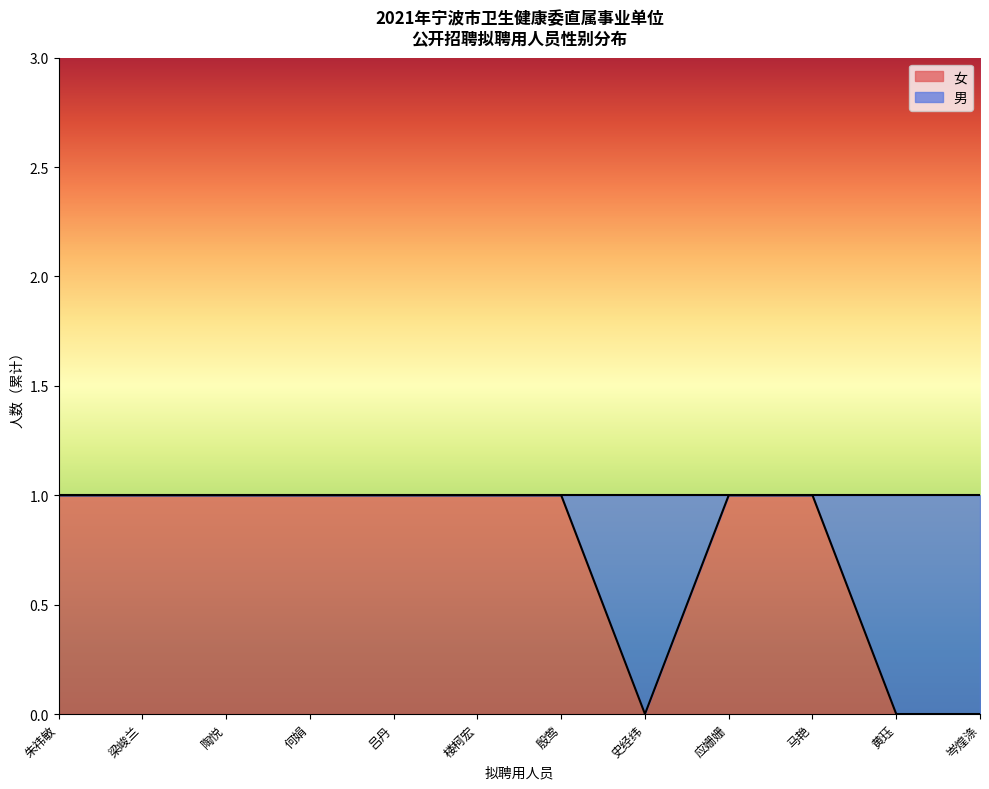

Rank the categories by value from lowest to highest.

史经纬, 黄珏, 岑煌涤, 朱祎敏, 梁峻兰, 陶悦, 何娟, 吕丹, 楼柯宏, 殷莺, 应姗姗, 马艳